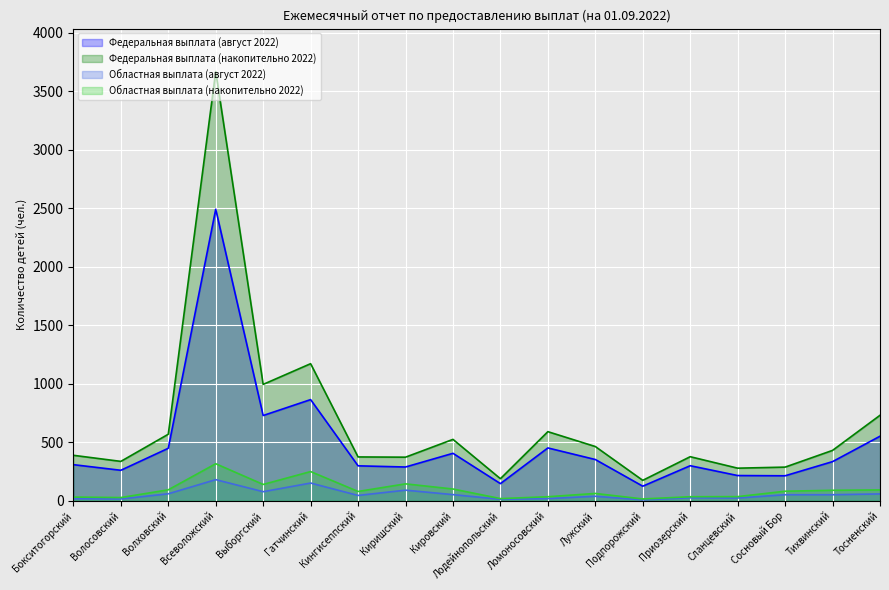

True or false: Областная выплата (накопительно 2022) has a value of 9 at Подпорожский.

False